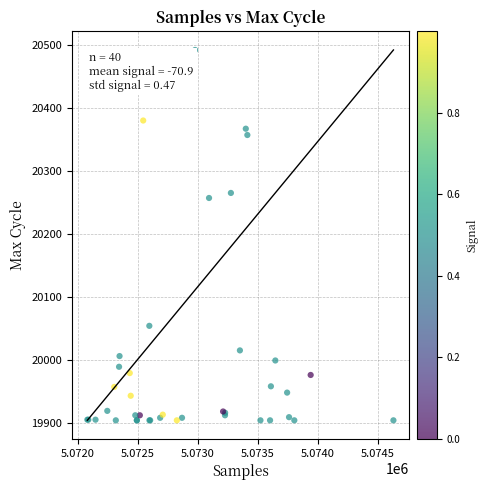

What Y value in the scatter plot is closest to 20198?

20257